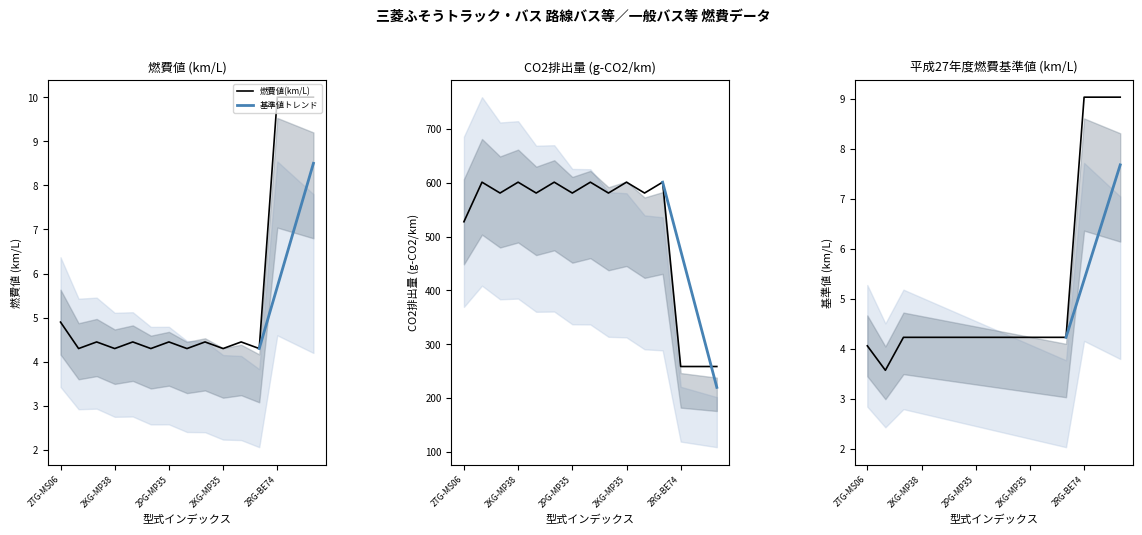

What is the difference between the maximum and second lowest values in the 平成27年度燃費基準値(km/L) series?

5.0